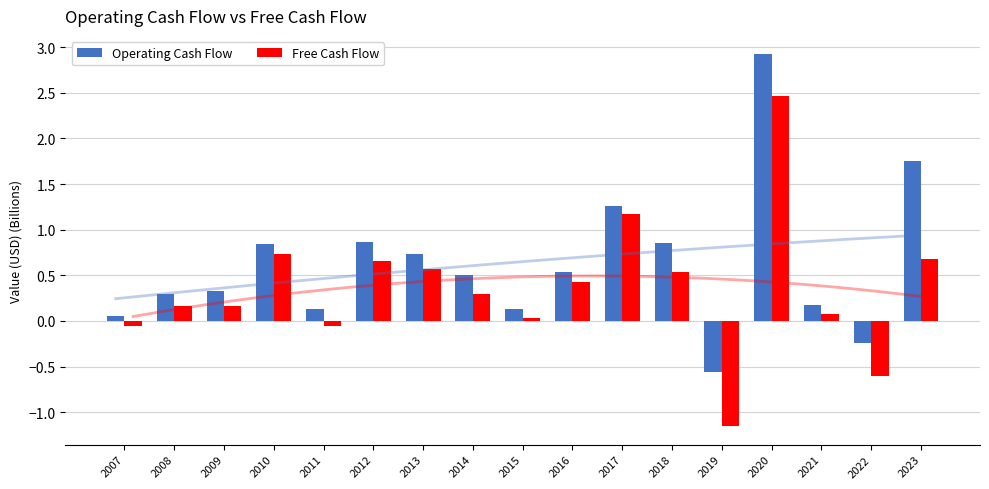

What are all the series names shown in the legend?

Operating Cash Flow, Free Cash Flow